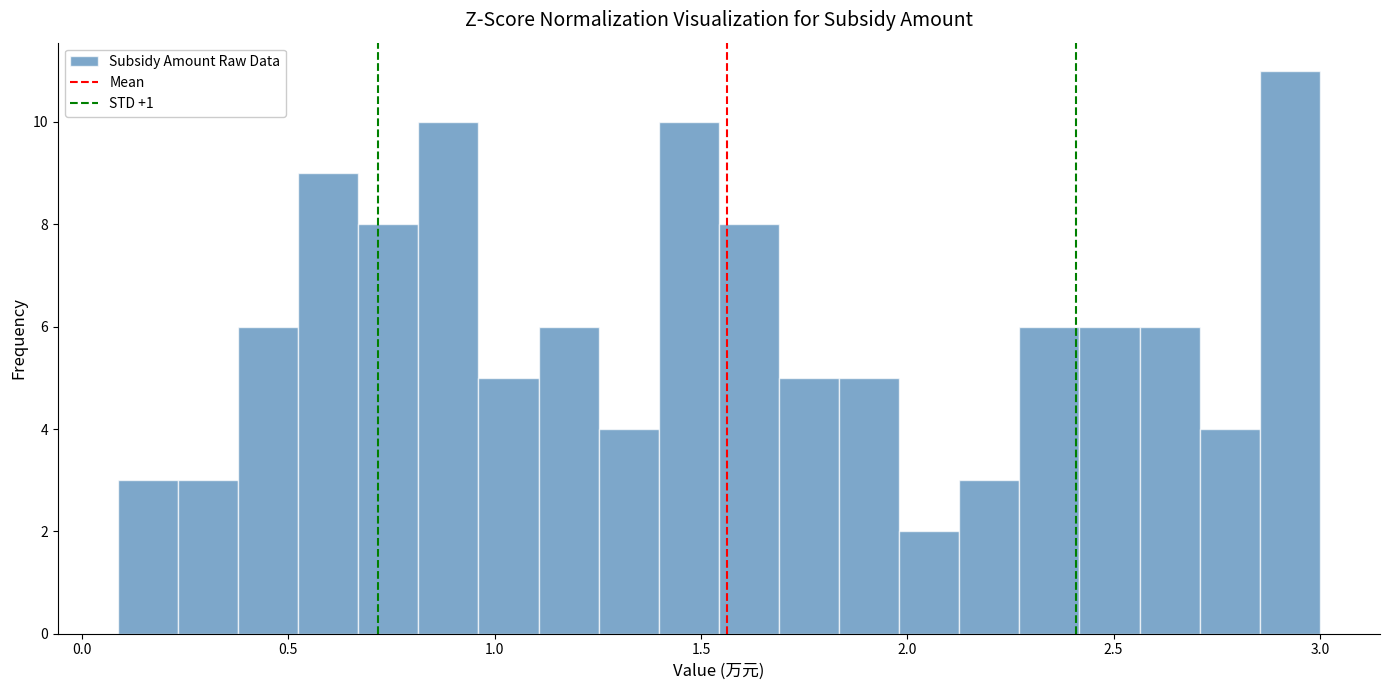

Read against the x-axis, roughly where is the centre of the tallest bar?

2.95